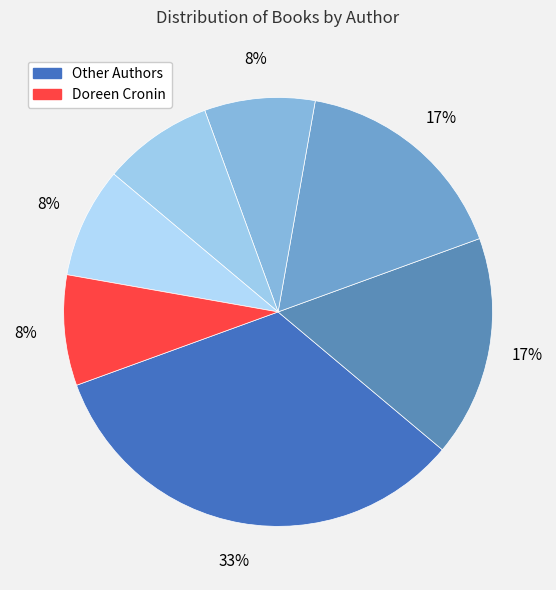

To the nearest percent, what is the difference between the largest and smallest slice percentages?

25%